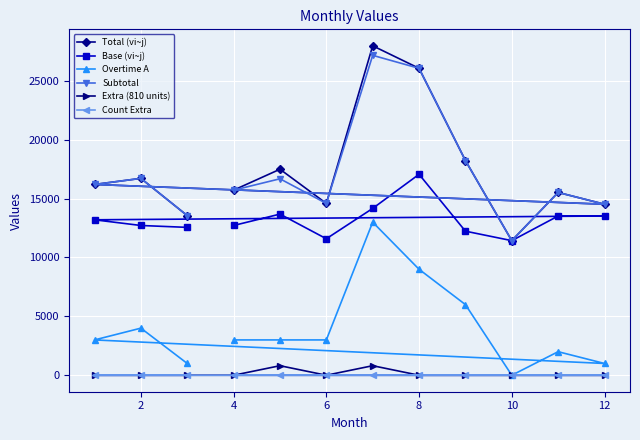

What is the sum of all Count Extra values?

2